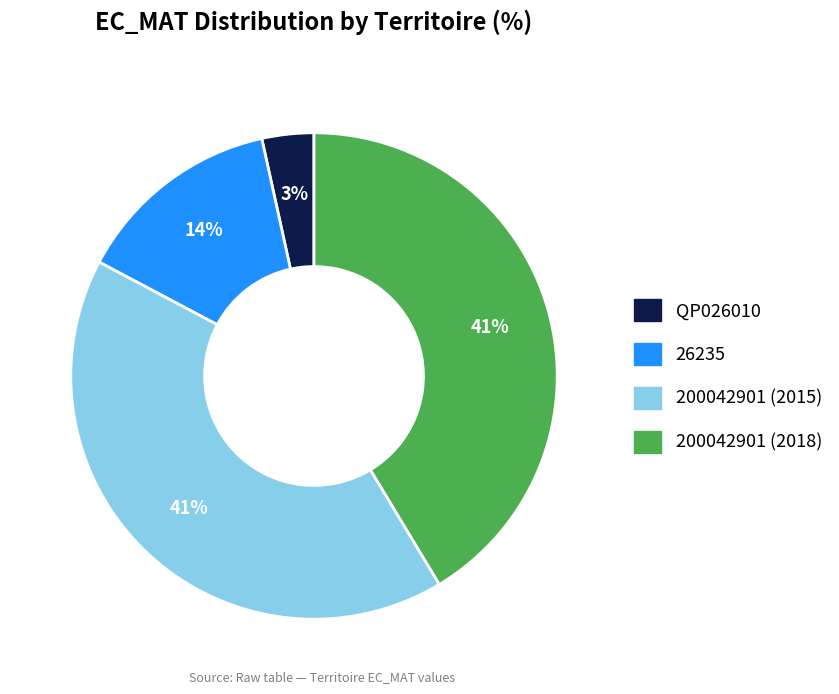

To the nearest percent, what is the difference between the largest and smallest slice percentages?

38%